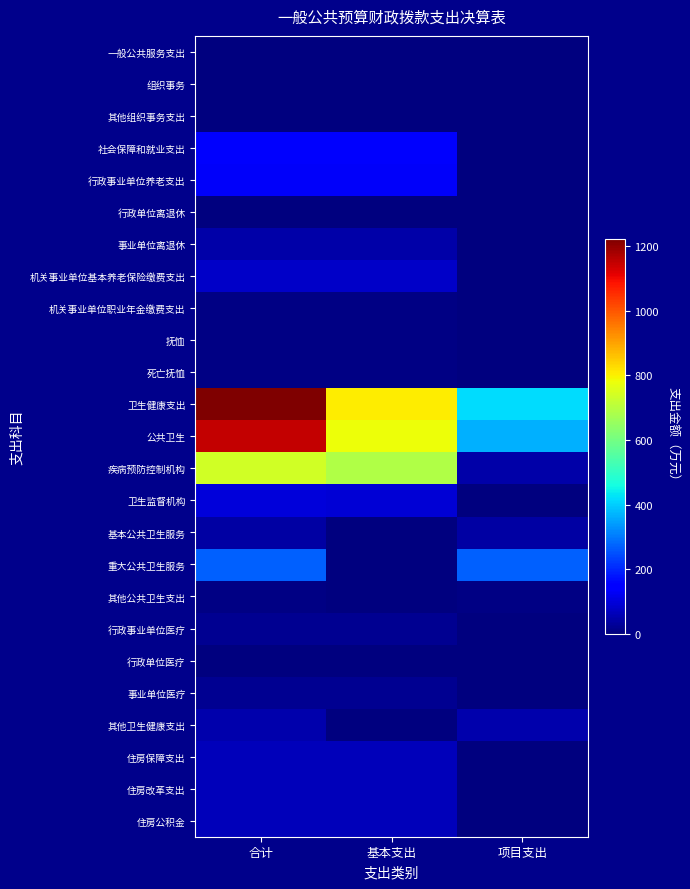

What is the maximum value shown in the chart?

1223.3